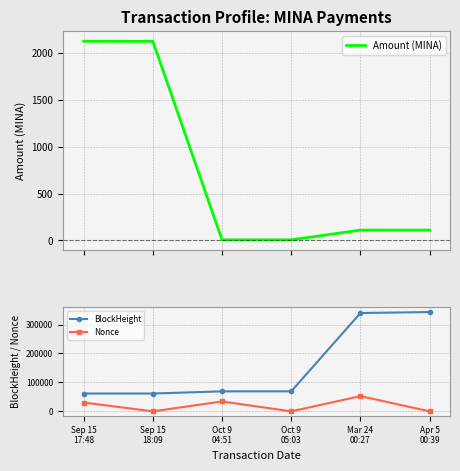

How many categories are shown in the chart?

6